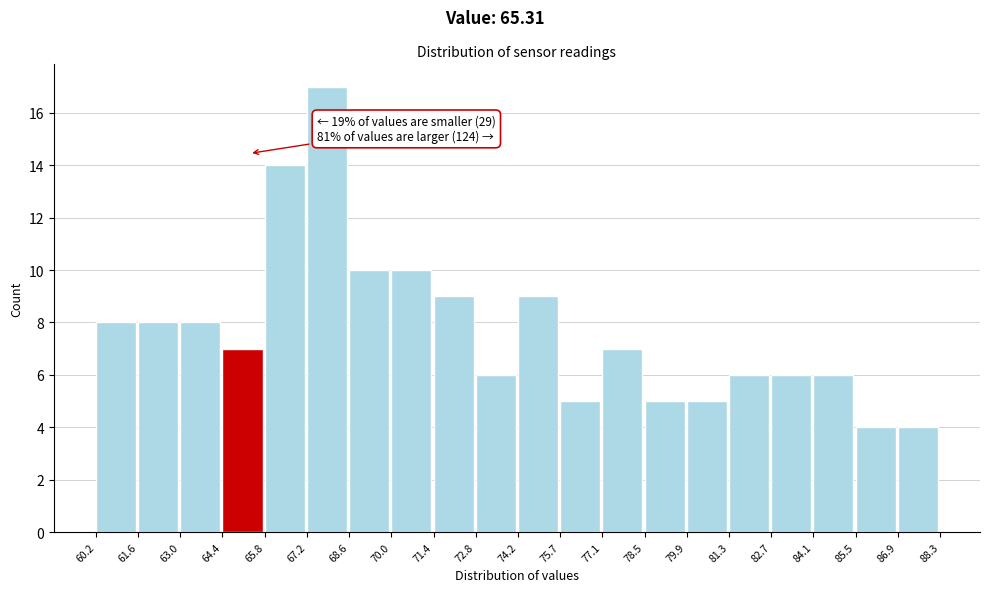

Over which range of the x-axis is the bar tallest?

67.2 to 68.6